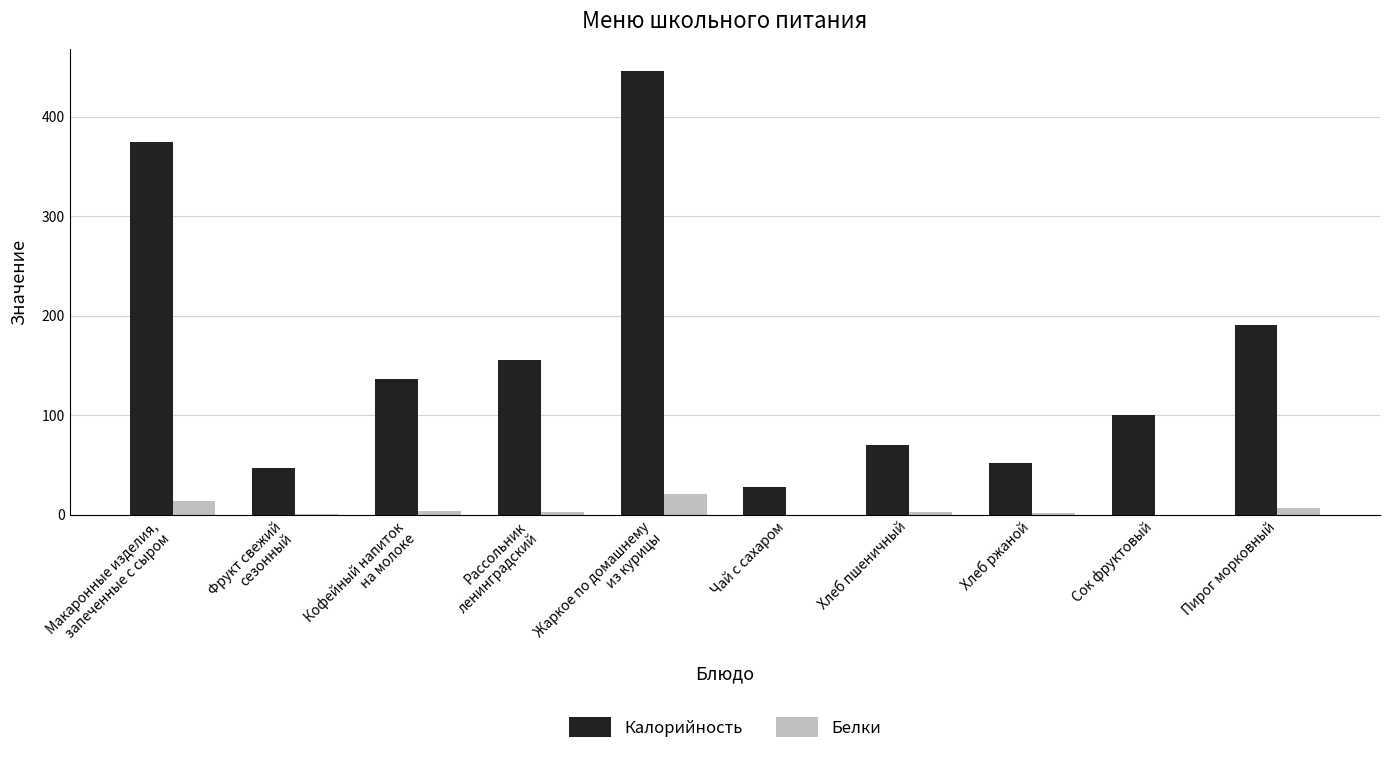

Is it true that Калорийность equals 42.9 at Чай с сахаром?

False